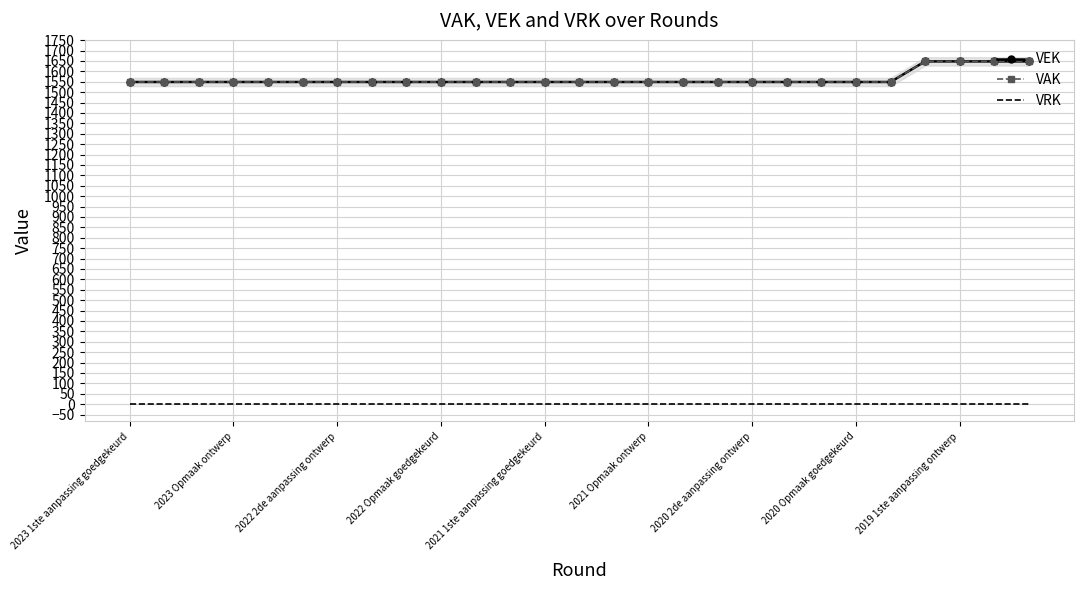

Is the value of VRK at 26 greater than the value of VEK at 2021 1ste aanpassing goedgekeurd?

No